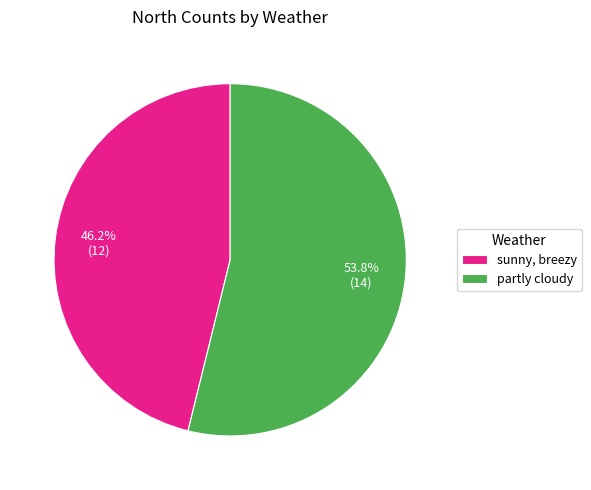

Which category has the biggest portion of the pie?

partly cloudy